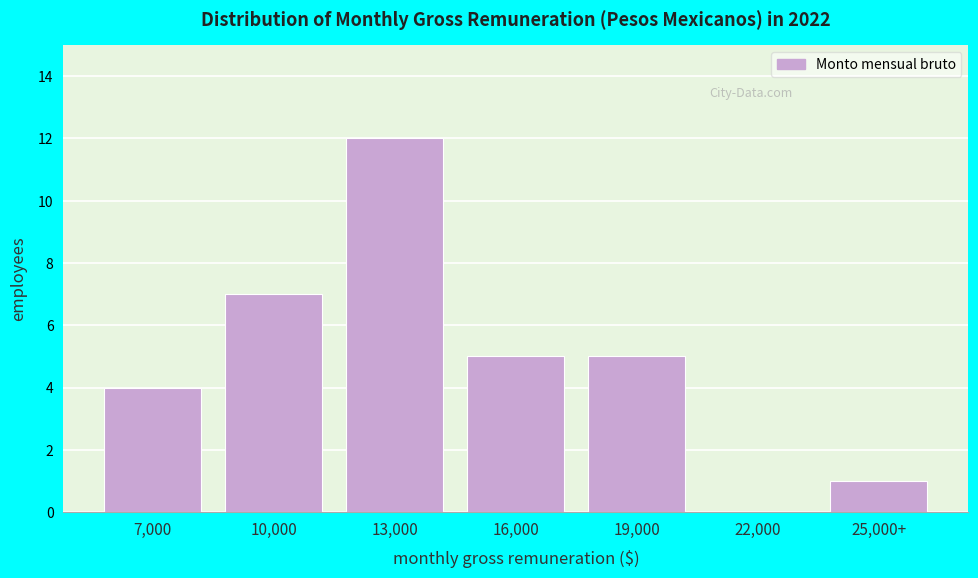

Reading left to right, transcribe all the data shown in this chart.

7,000=4	10,000=7	13,000=12	16,000=5	19,000=5	22,000=0	25,000+=1